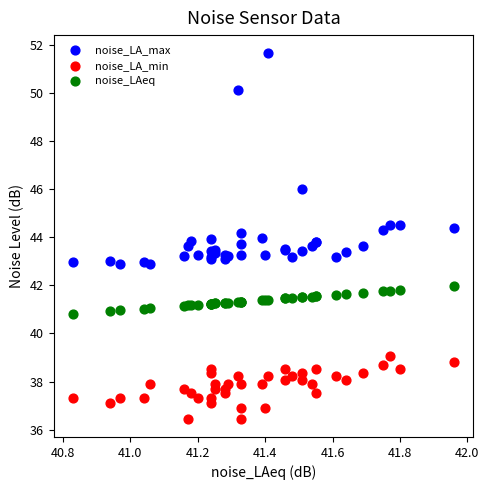

In the noise_LA_max series, what Y value is closest to 47?

46.0